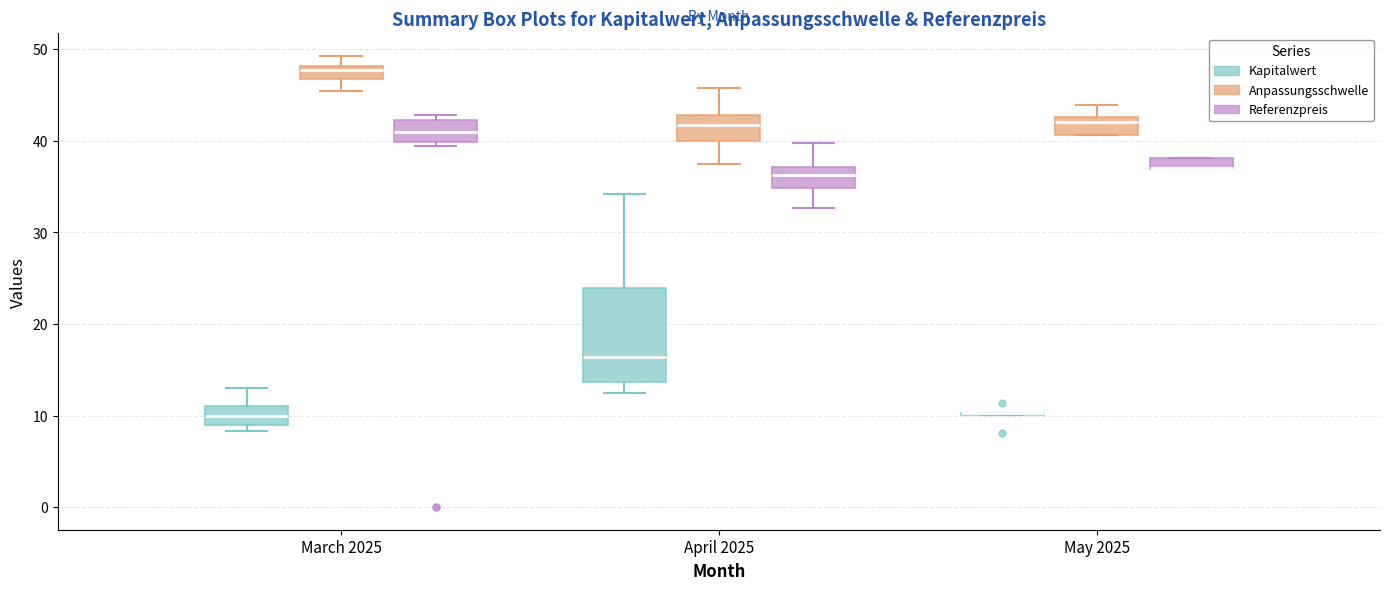

Comparing the boxes themselves (not the whiskers), which one is the tallest?

April 2025 (Kapitalwert)